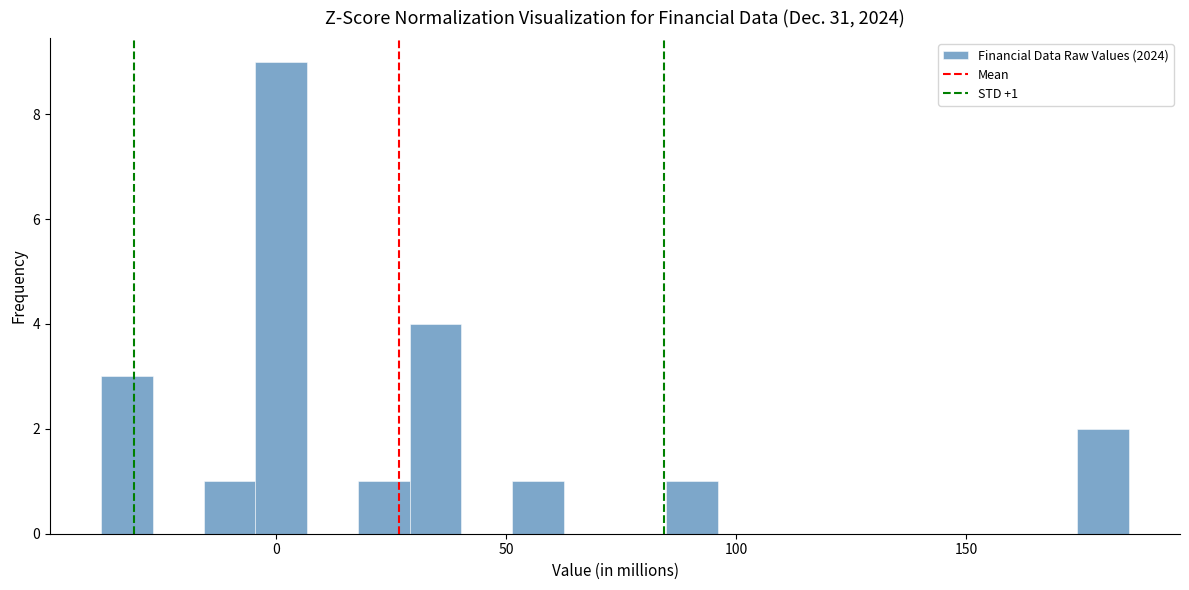

Read against the x-axis, roughly where is the centre of the tallest bar?

0